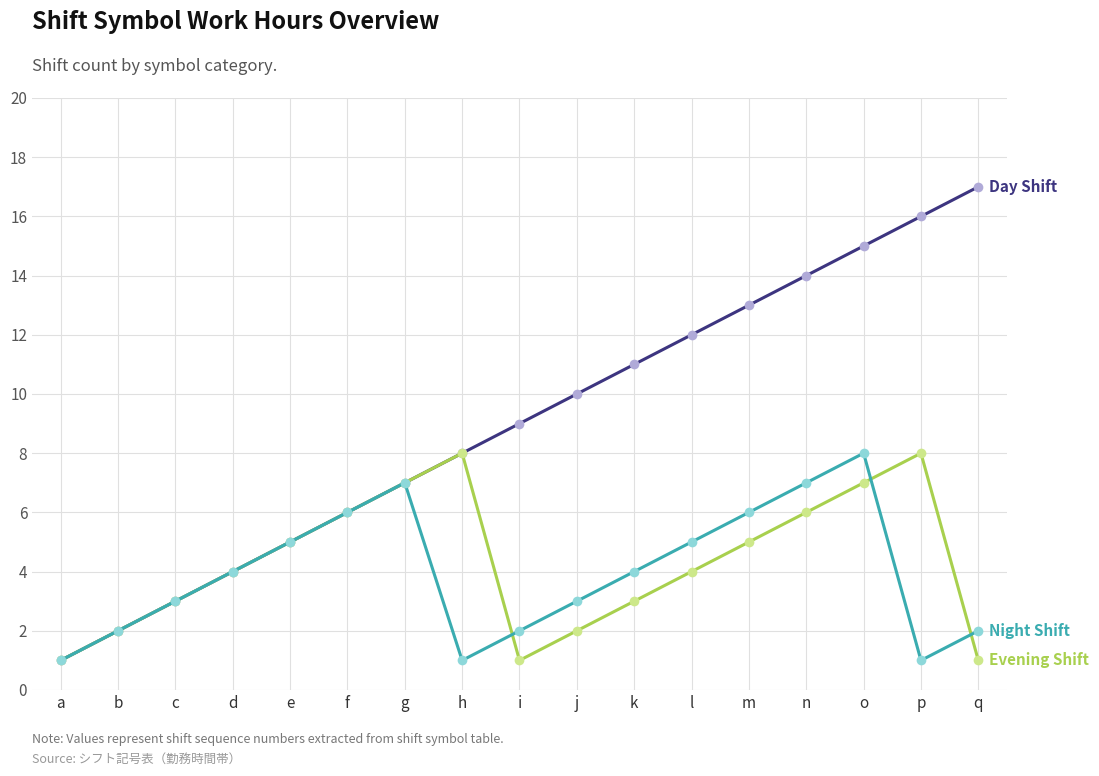

At which category is the sum across all series the highest?

o